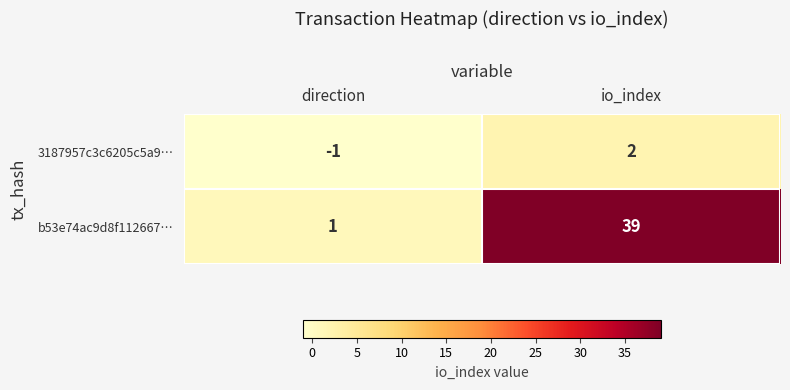

Reading right to left, list all the values displayed in this chart.

3187957c3c6205c5a9…: io_index=2	direction=-1
b53e74ac9d8f112667…: io_index=39	direction=1